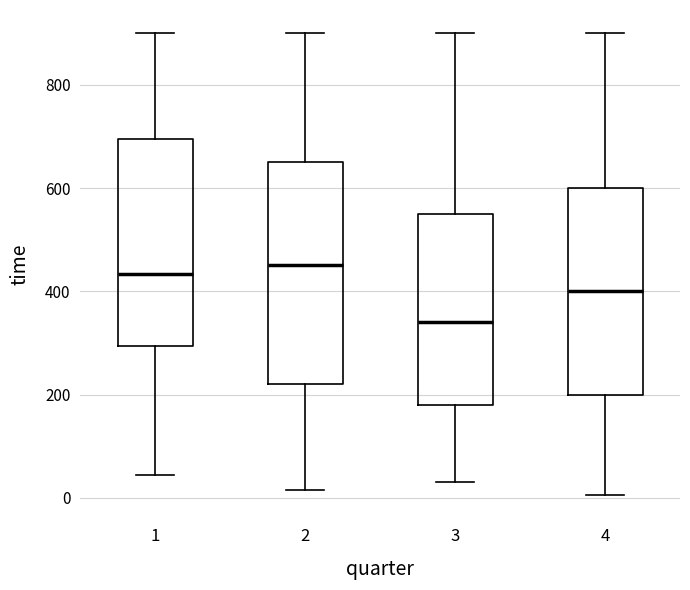

Reading left to right, read every box against the y-axis: the position of its median line, the range the box covers, and the ends of its whiskers. The values are not printed on the chart, so give them approximately, as read against the axis.

1: median 440, box 300 to 700, whiskers 40 to 900
2: median 460, box 220 to 660, whiskers 20 to 900
3: median 340, box 180 to 560, whiskers 40 to 900
4: median 400, box 200 to 600, whiskers 0 to 900